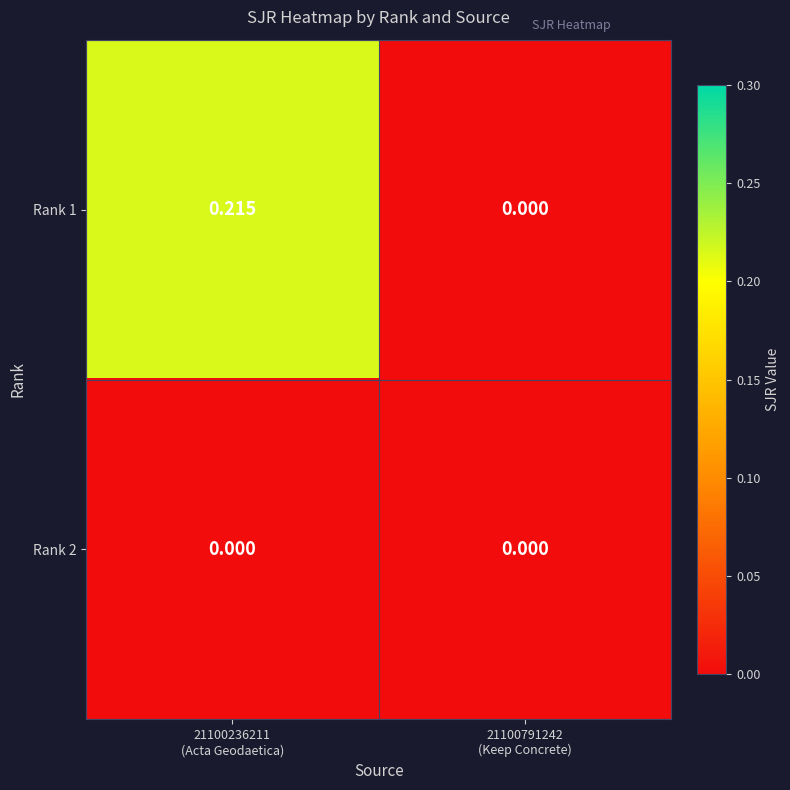

Which has a higher value, 21100236211
(Acta Geodaetica) or 21100791242
(Keep Concrete)?

21100236211
(Acta Geodaetica)